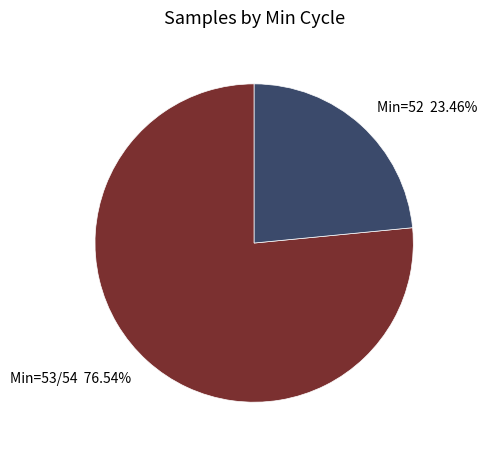

Is there a majority slice in this chart?

Yes